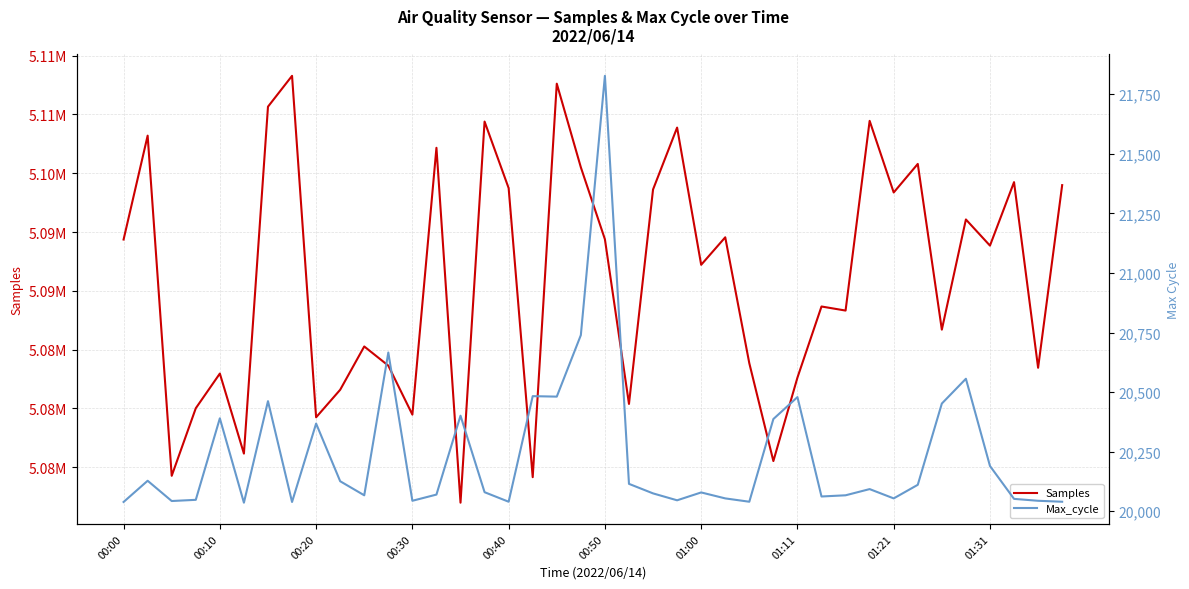

What is the value of the Max_cycle point at the 17th from the left?

20040